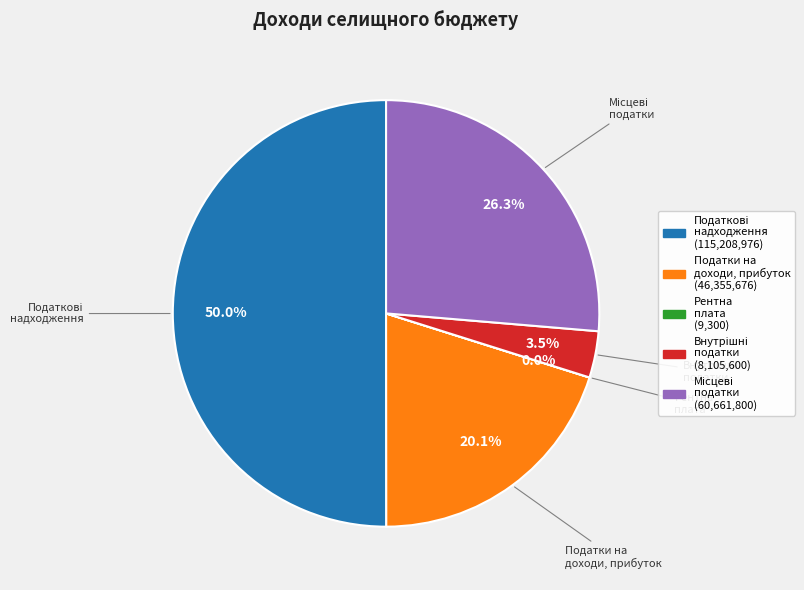

What is the smallest slice in the pie chart?

Рентна плата